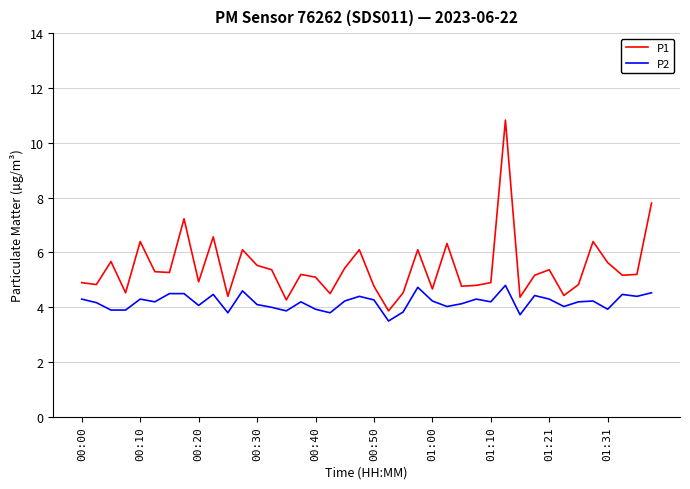

Which series has the widest spread of values?

P1